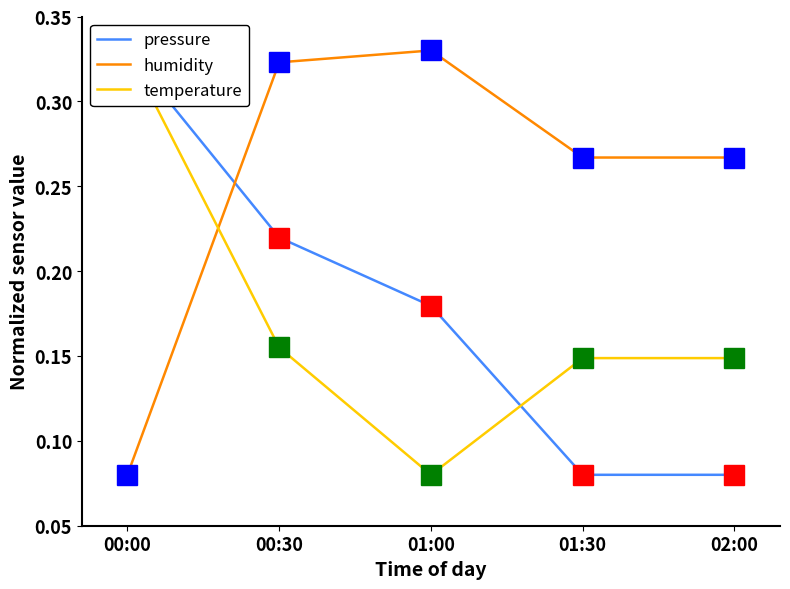

Reading left to right, what are all the values shown in this chart?

pressure: 0.3	0.2	0.2	0.1	0.1
humidity: 0.1	0.3	0.3	0.3	0.3
temperature: 0.3	0.2	0.1	0.1	0.1